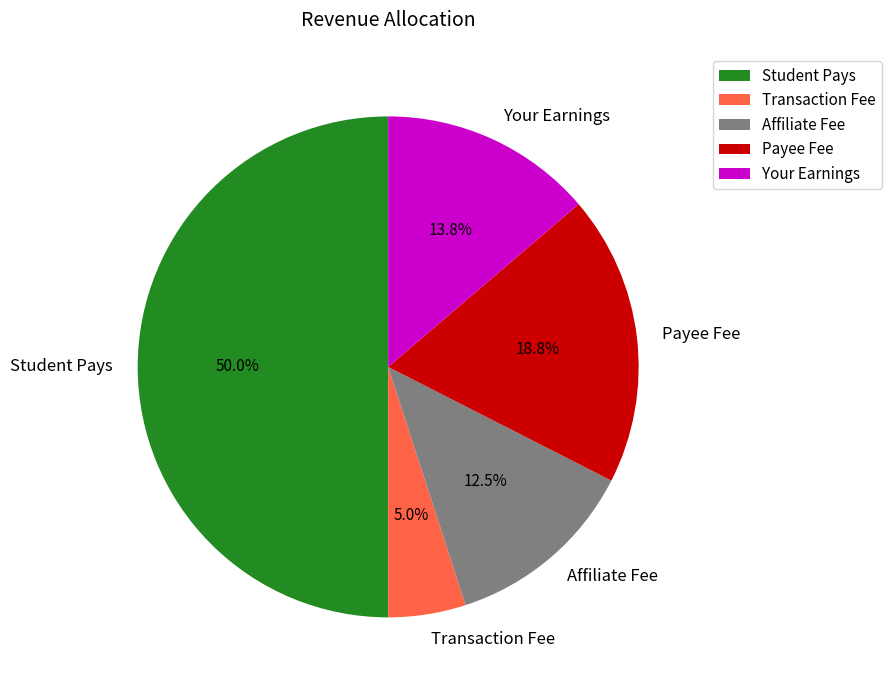

Approximately how many times larger is the value at Your Earnings compared to Payee Fee?

0.7